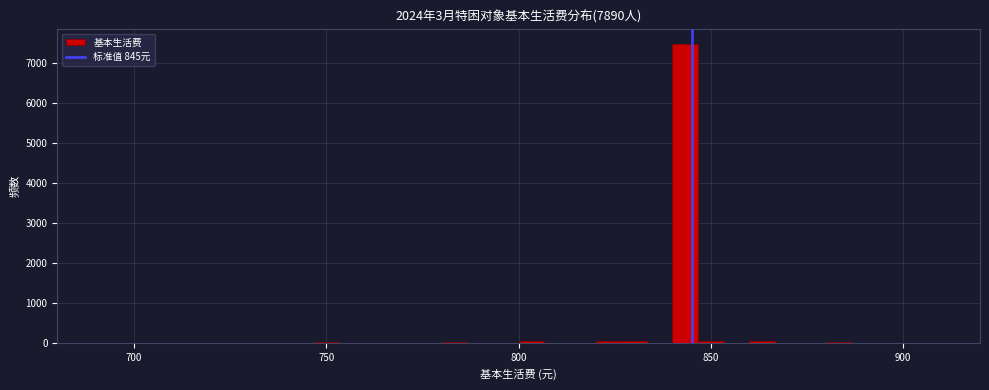

Around what value on the x-axis is the tallest bar? Give the approximate position of its centre, as read against the axis.

845